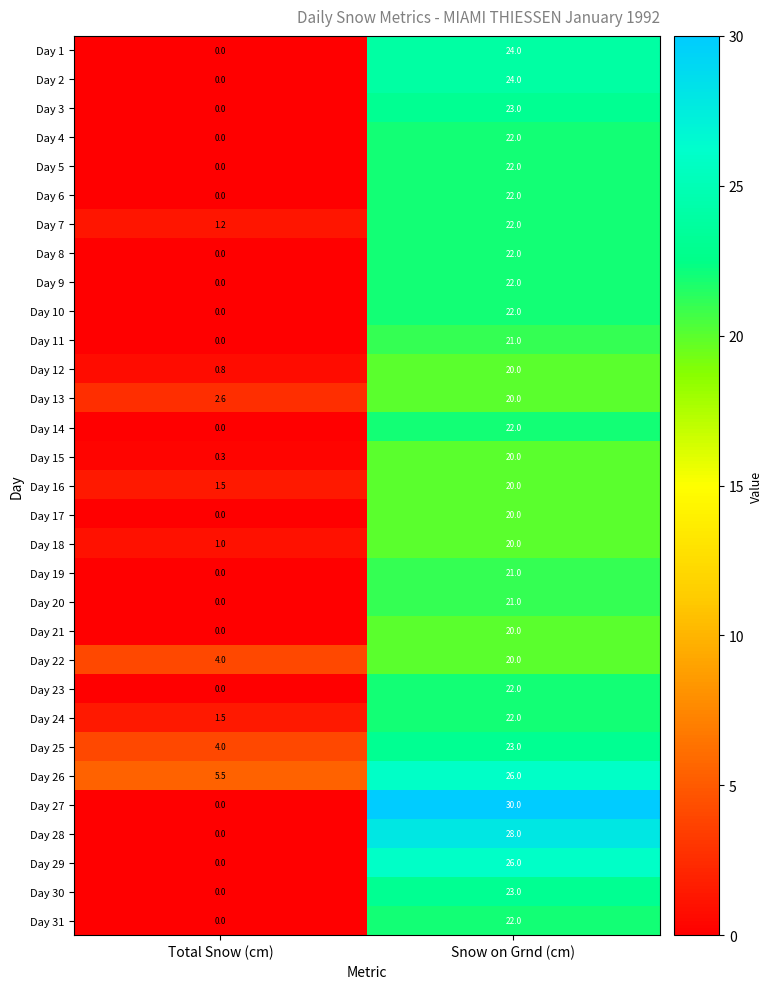

How many series are shown in this chart?

31